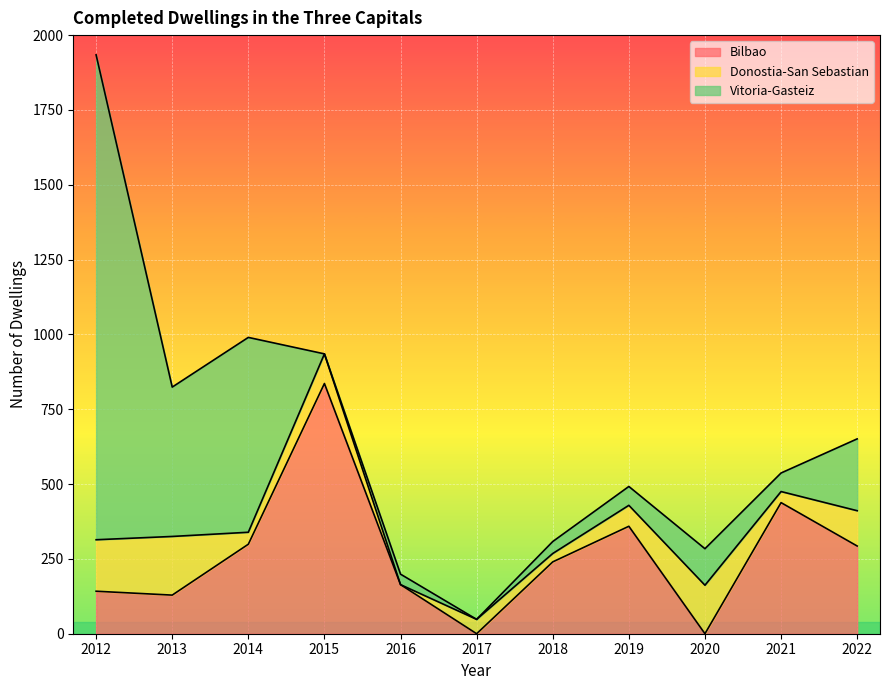

What is the value of the Donostia-San Sebastian point at the 2nd from the left?

196